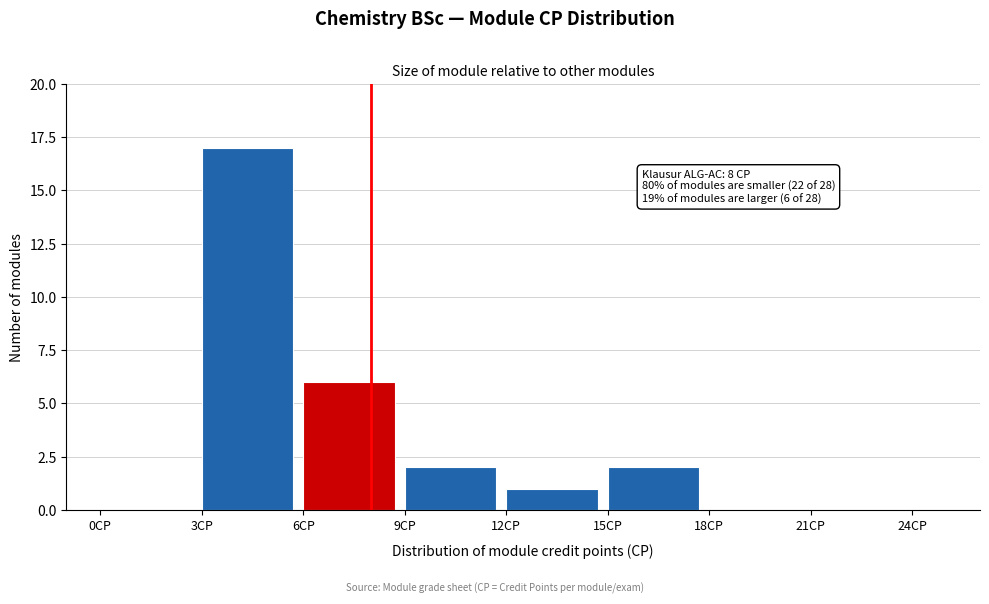

Over which range of the x-axis is the bar tallest?

3 to 6